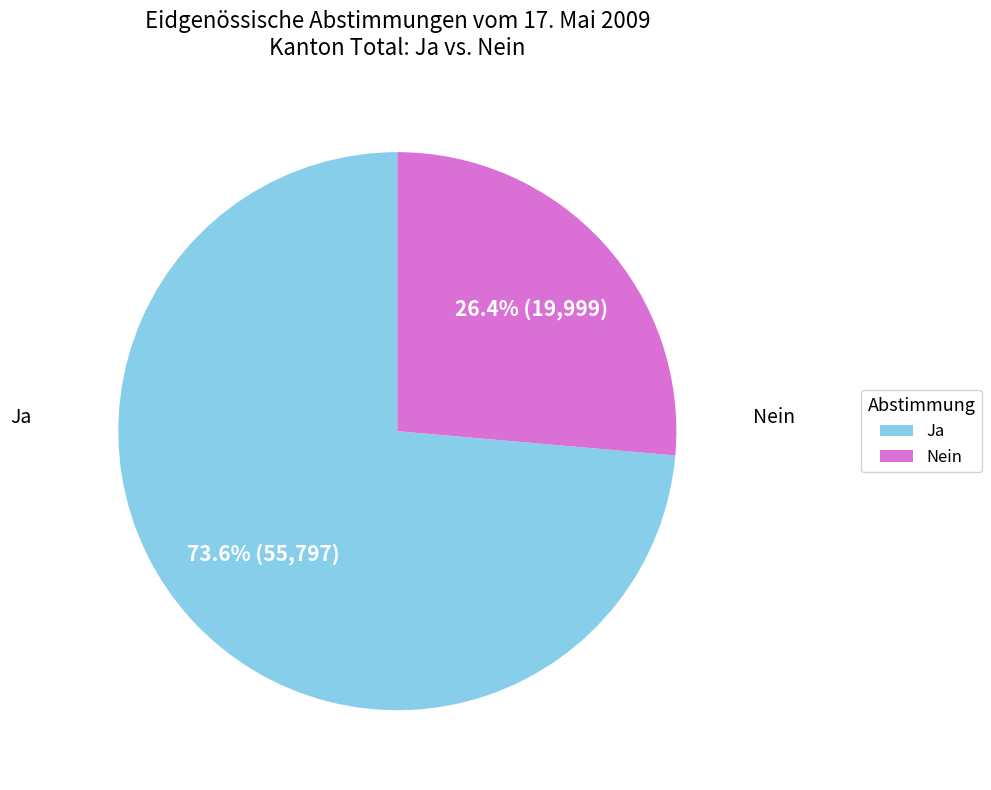

Is there a majority slice in this chart?

Yes